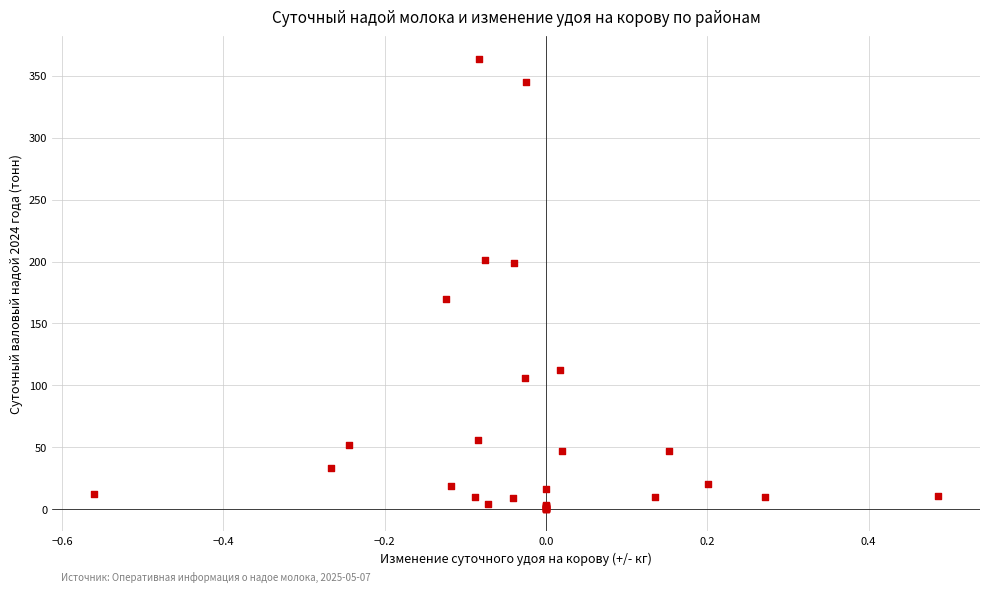

What Y value in the scatter plot is closest to 182?

169.6